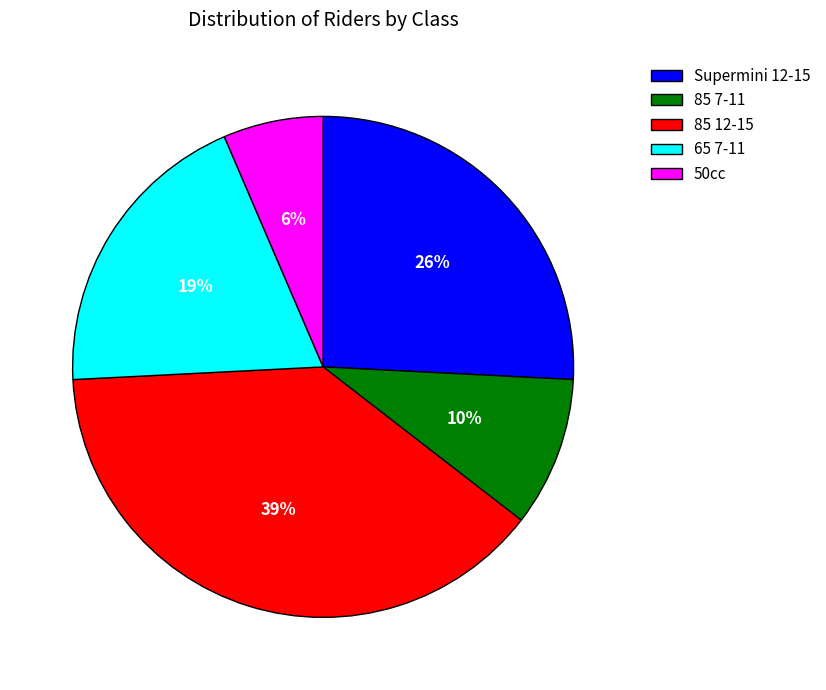

To the nearest percent, what is the combined percentage of 50cc and 85 12-15?

45%